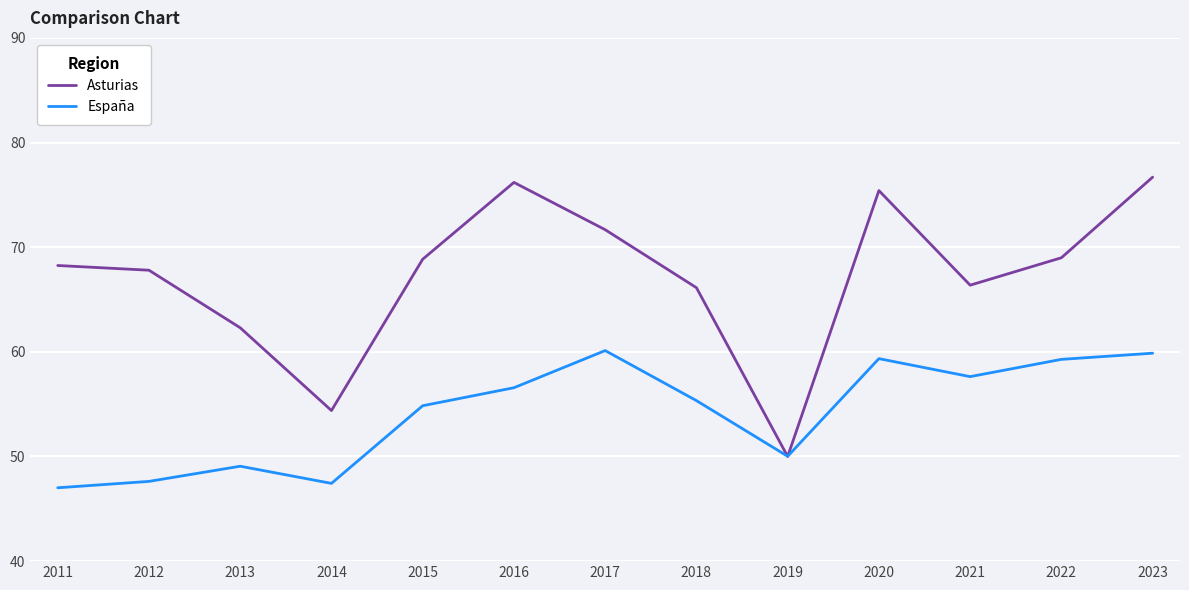

The value of España at 2014 is 76.8. True or false?

False